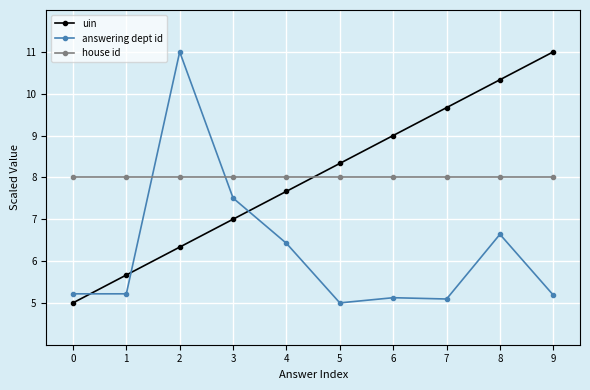

What is the difference between the maximum and minimum values in the uin series?

6.0